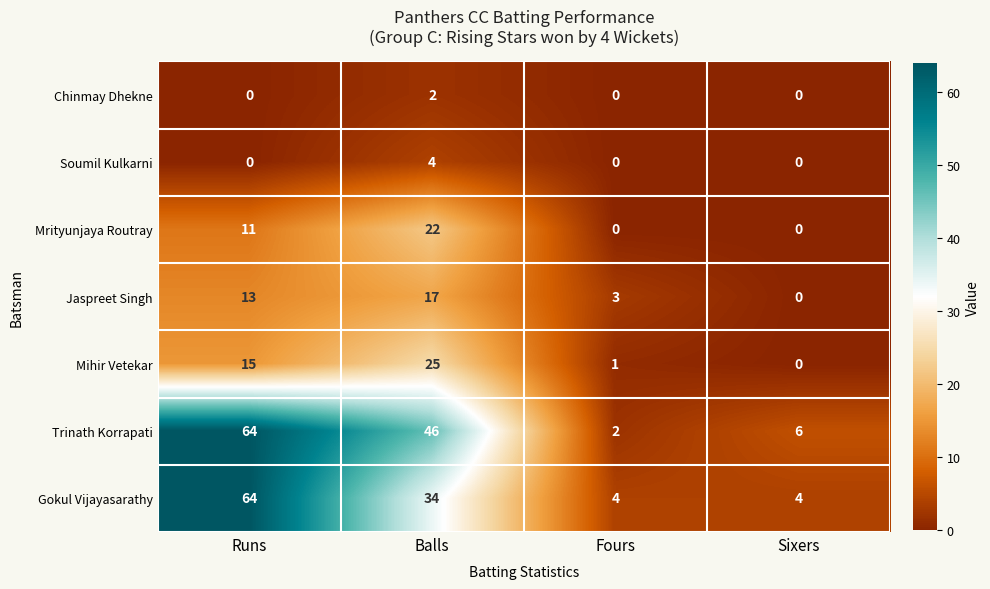

What is the difference between the maximum and minimum values in the Gokul Vijayasarathy series?

60